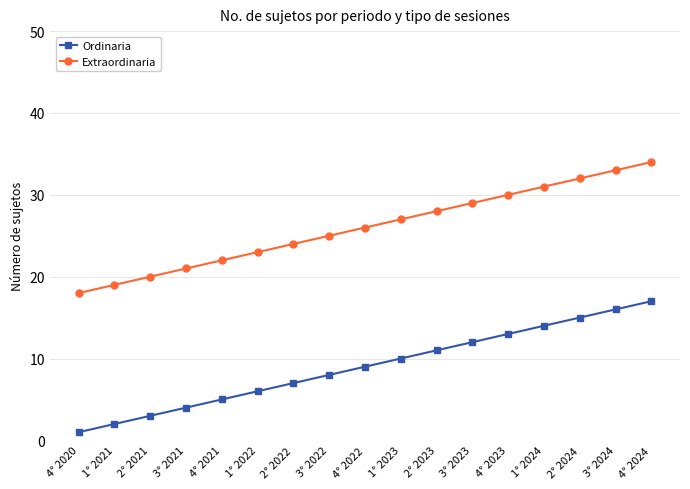

What is the value of the Extraordinaria point at the 2nd from the left?

19